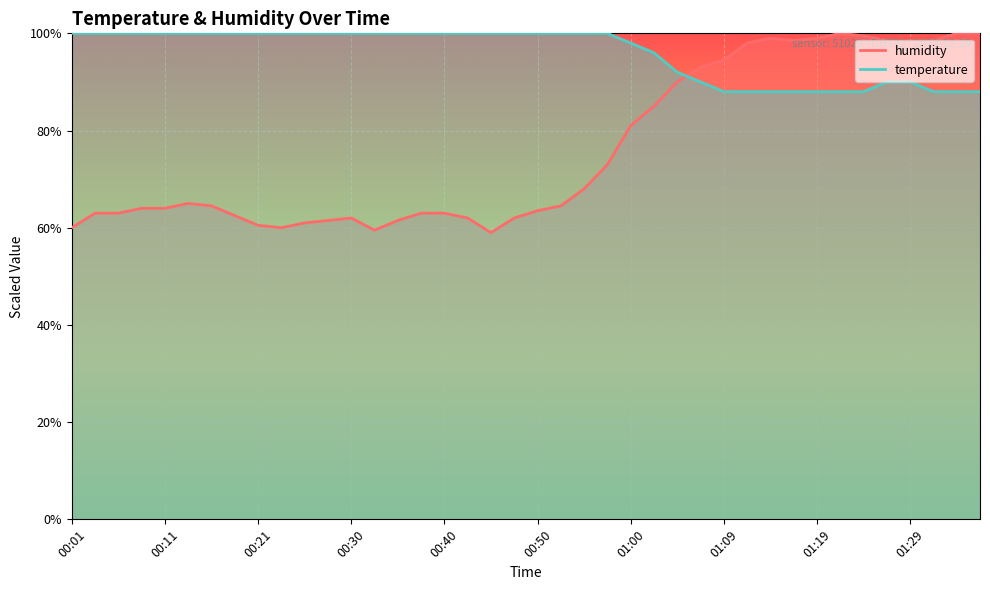

What is the smallest value displayed?

59.0